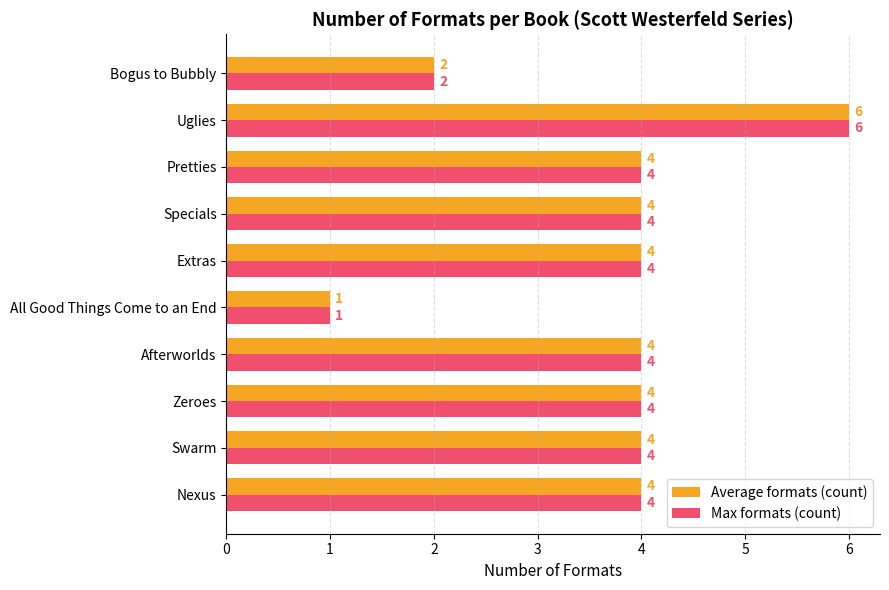

The Average formats (count) series shows 6 at Uglies. True or false?

True